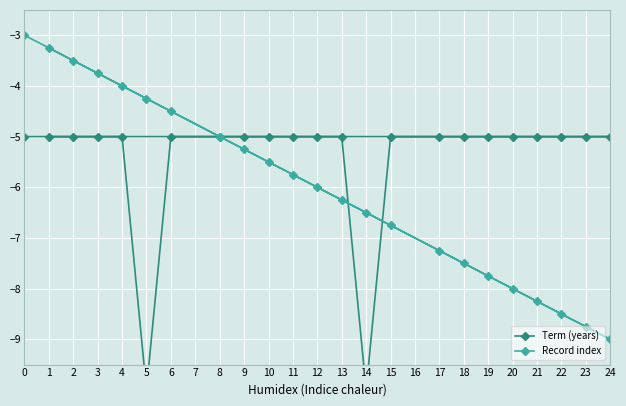

Rank the categories by Record index value from lowest to highest.

24, 23, 22, 21, 20, 19, 18, 17, 15, 14, 13, 12, 11, 10, 9, 8, 6, 5, 4, 3, 2, 1, 0